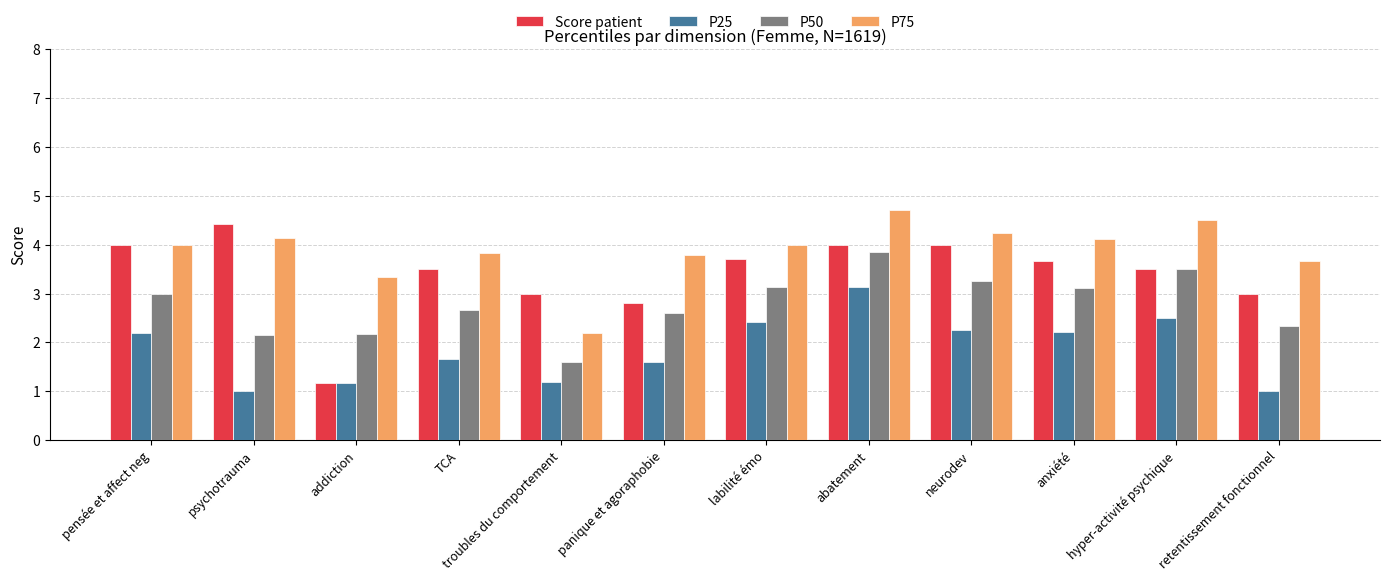

What is the maximum value for P25?

3.1